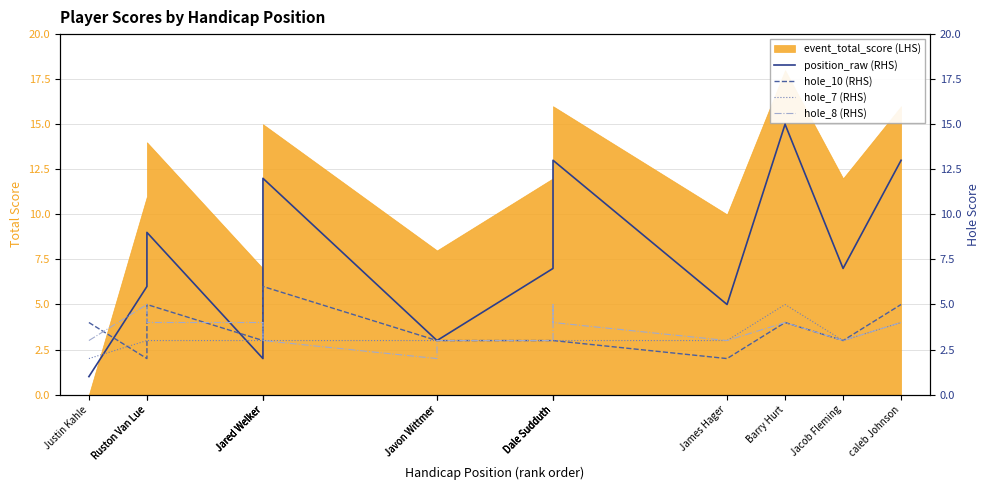

At which label is position_raw (RHS) closest to 8?

Ruston Van Lue